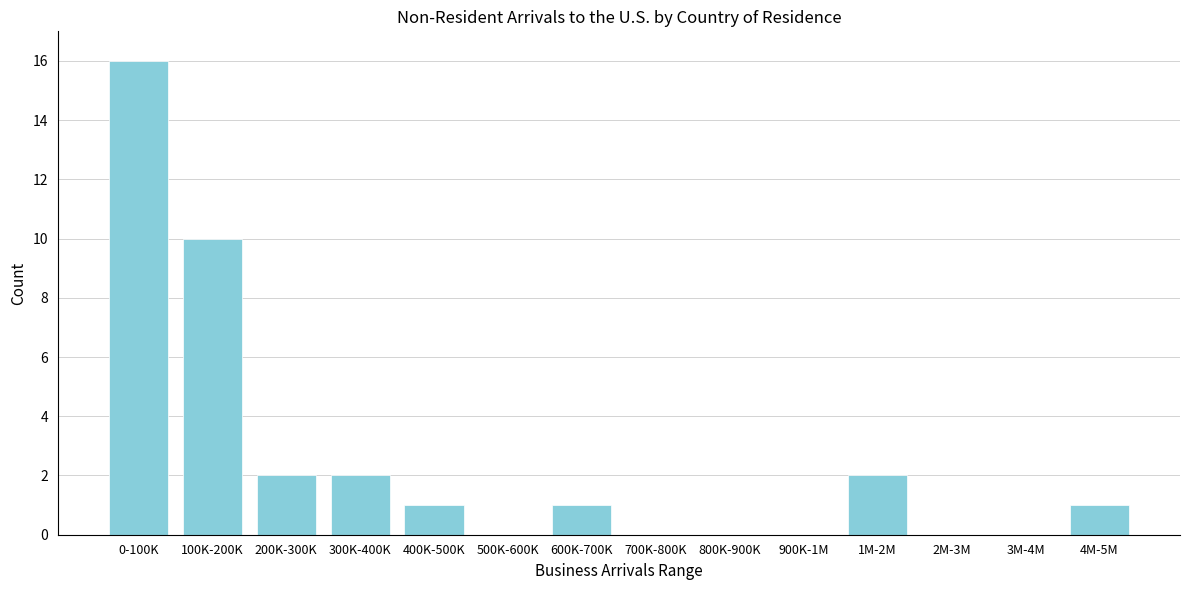

Reading right to left, list all the values displayed in this chart.

4M-5M=1	3M-4M=0	2M-3M=0	1M-2M=2	900K-1M=0	800K-900K=0	700K-800K=0	600K-700K=1	500K-600K=0	400K-500K=1	300K-400K=2	200K-300K=2	100K-200K=10	0-100K=16